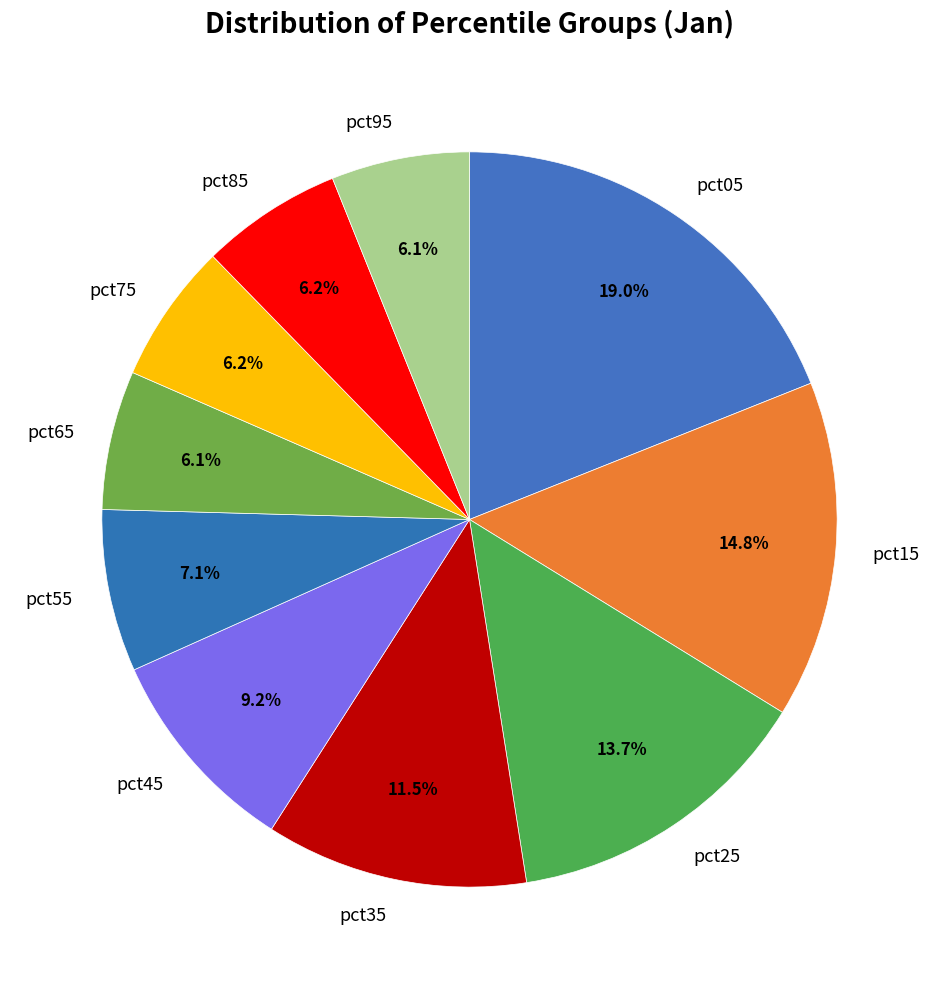

How many segments does this pie chart have?

10